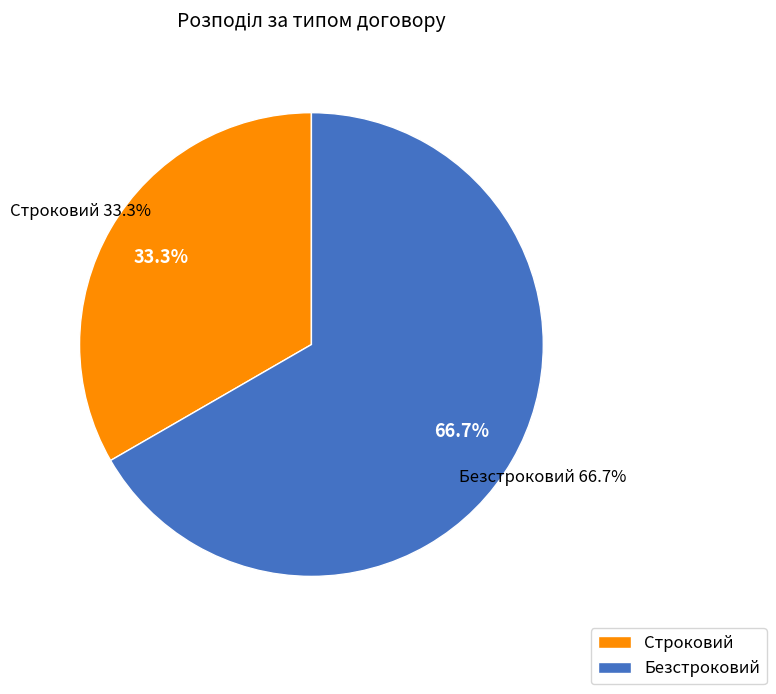

Is it true that Строковий is 25% of the pie?

False